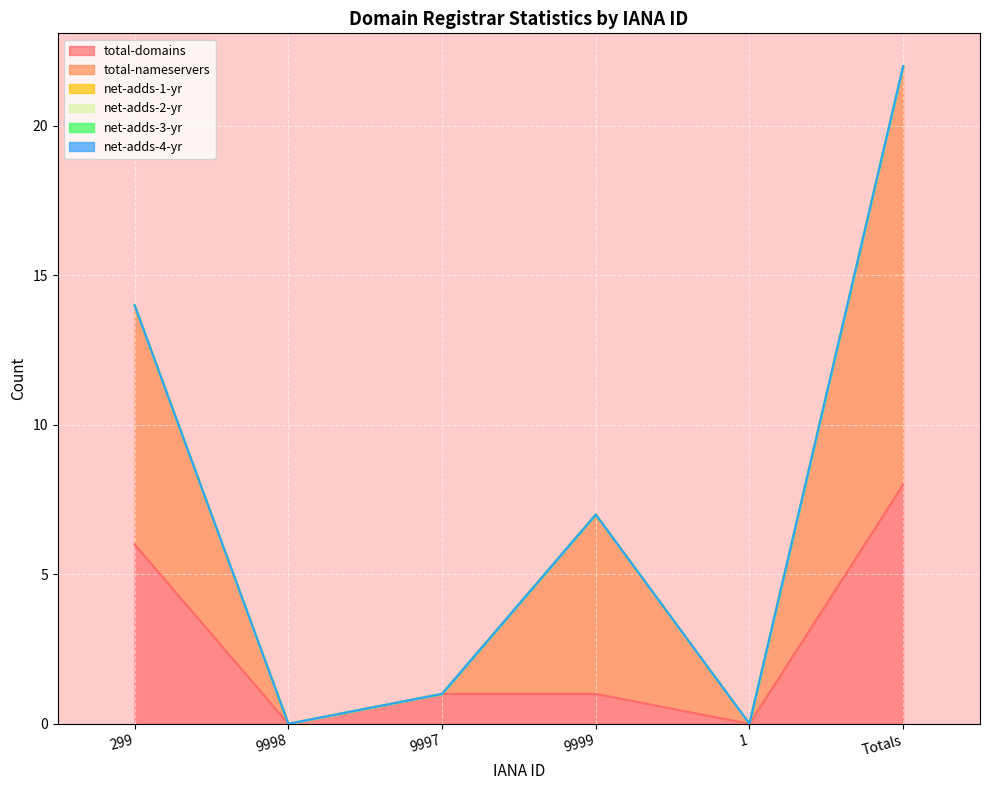

Does the chart display data point markers on the line(s)?

No